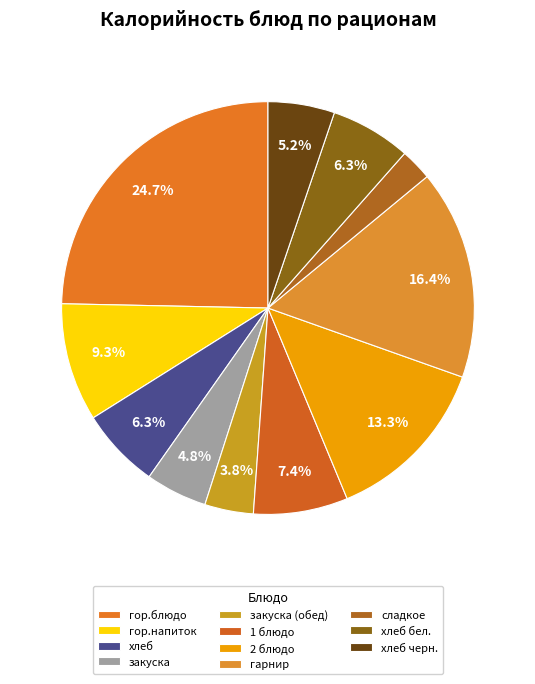

Rank the categories by value from highest to lowest.

гор.блюдо, гарнир, 2 блюдо, гор.напиток, 1 блюдо, хлеб, хлеб бел., хлеб черн., закуска, закуска (обед), сладкое